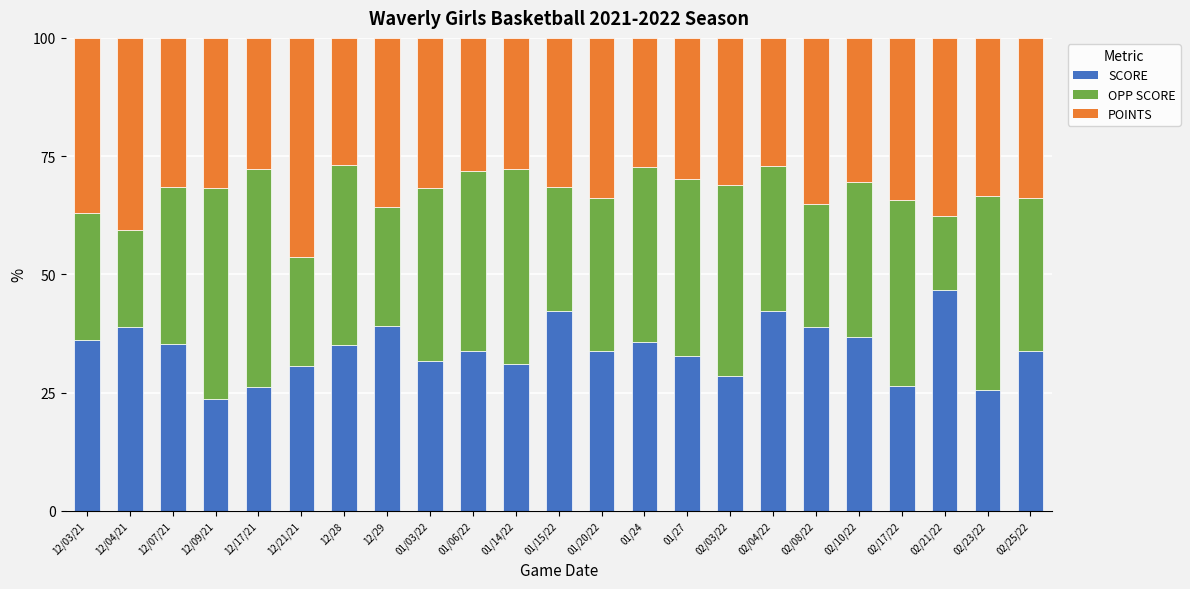

What is the total value across all series at 12/04/21?

100.0